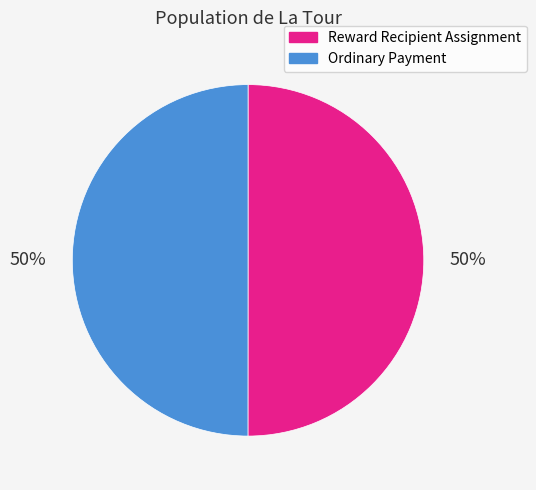

Combined, do Reward Recipient Assignment and Ordinary Payment account for over 50%?

Yes